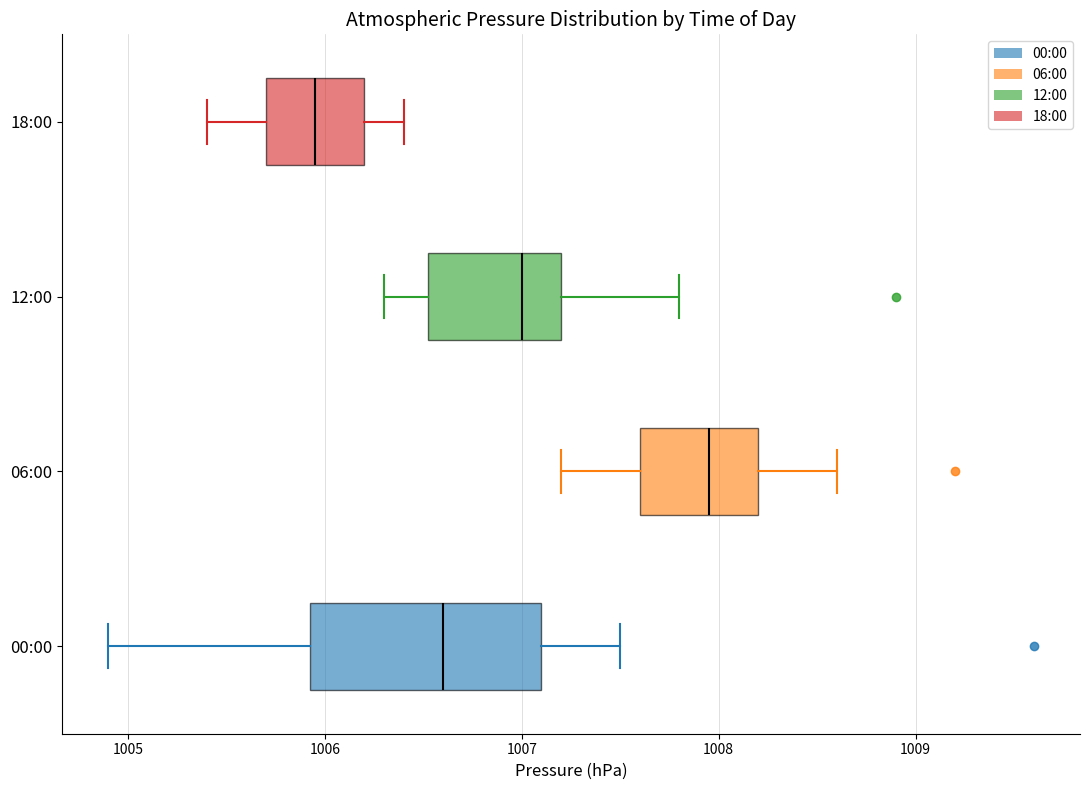

Where is the right edge of the box for 00:00 on the x-axis? The values are not printed on the chart, so give them approximately, as read against the axis.

1007.1